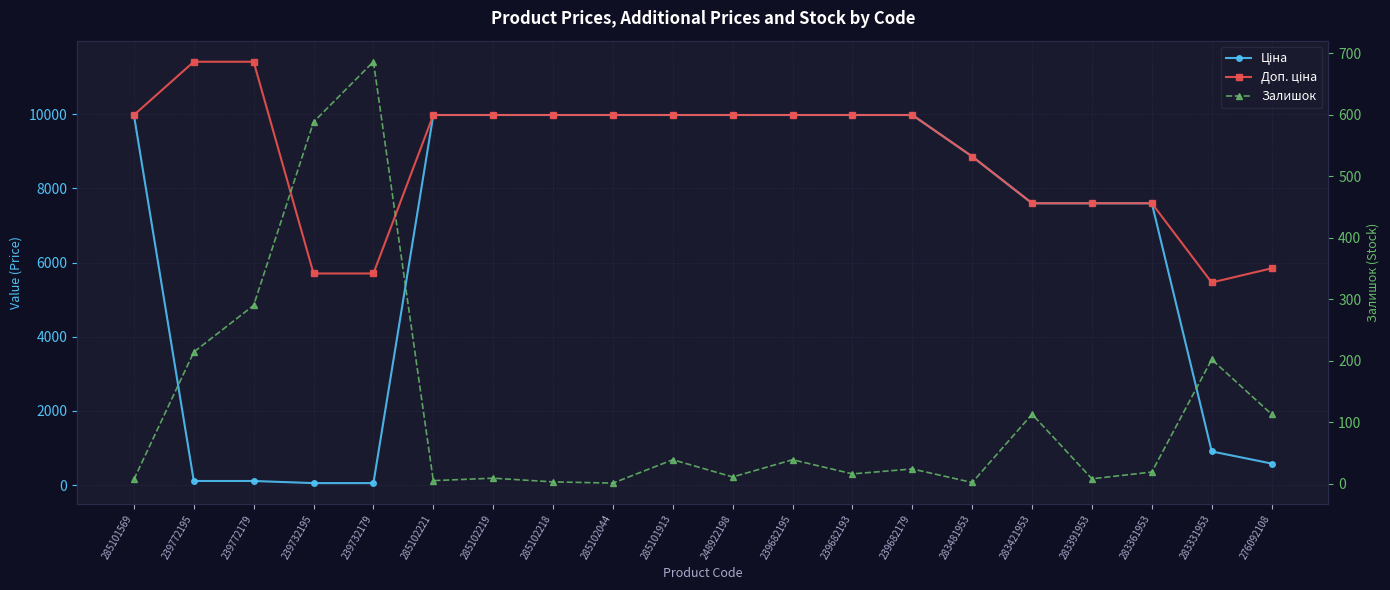

The value of Доп. ціна at 283391953 is 3862.6. True or false?

False